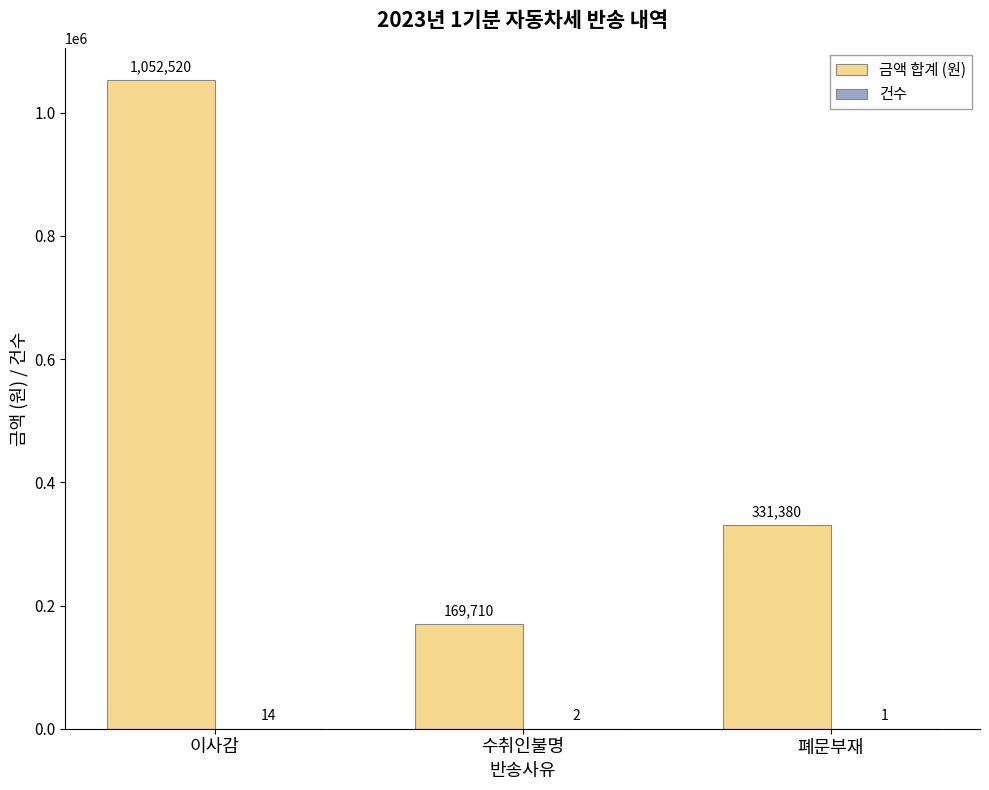

What is the total value across all series at 폐문부재?

331381